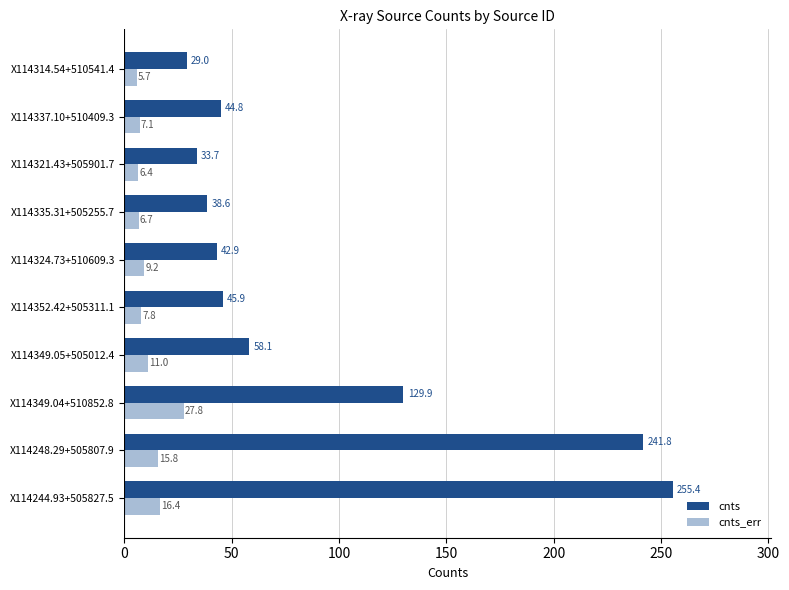

At how many categories does at least one series exceed 120?

3